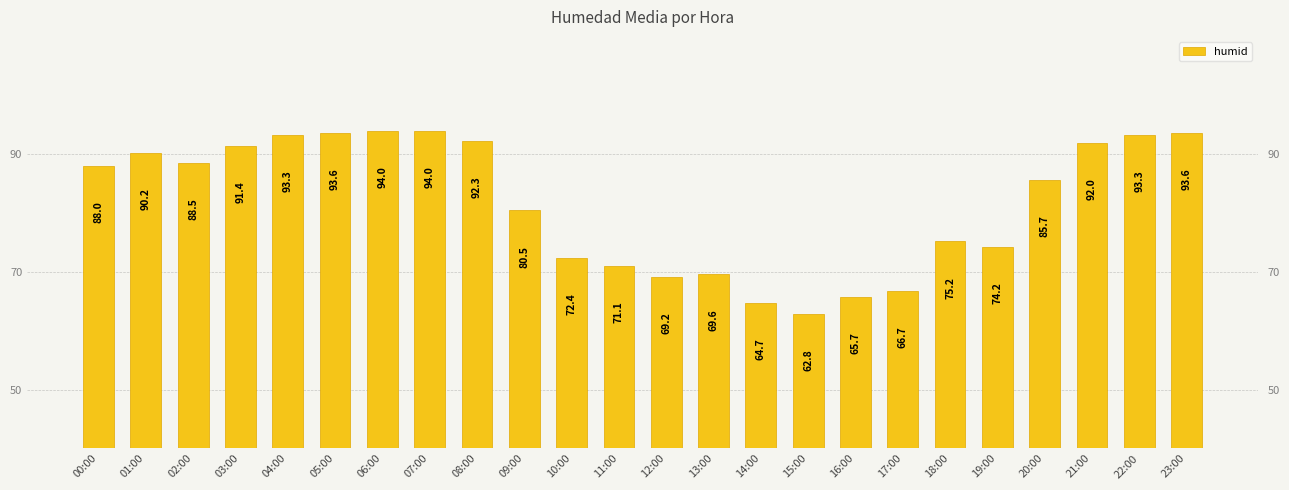

Approximately how many times larger is the value at 00:00 compared to 13:00?

1.3